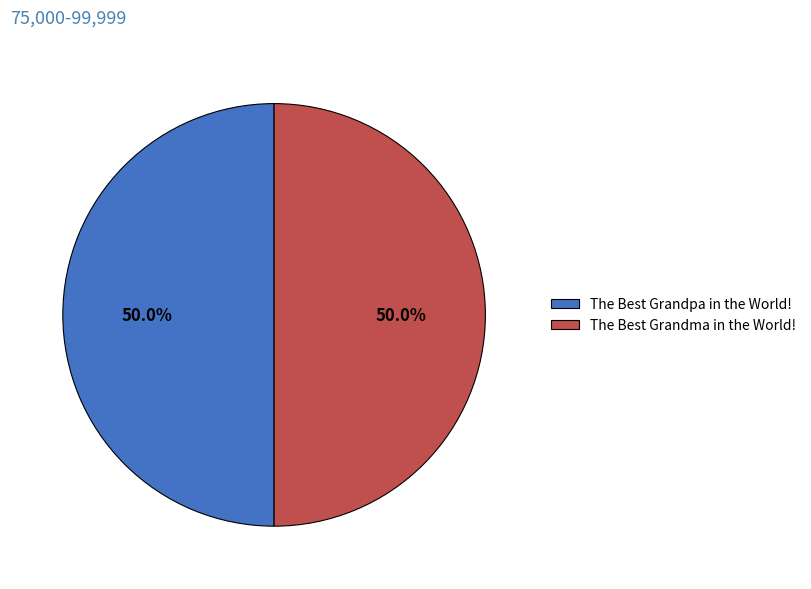

To the nearest percent, what percentage of the pie is The Best Grandpa in the World!?

50%